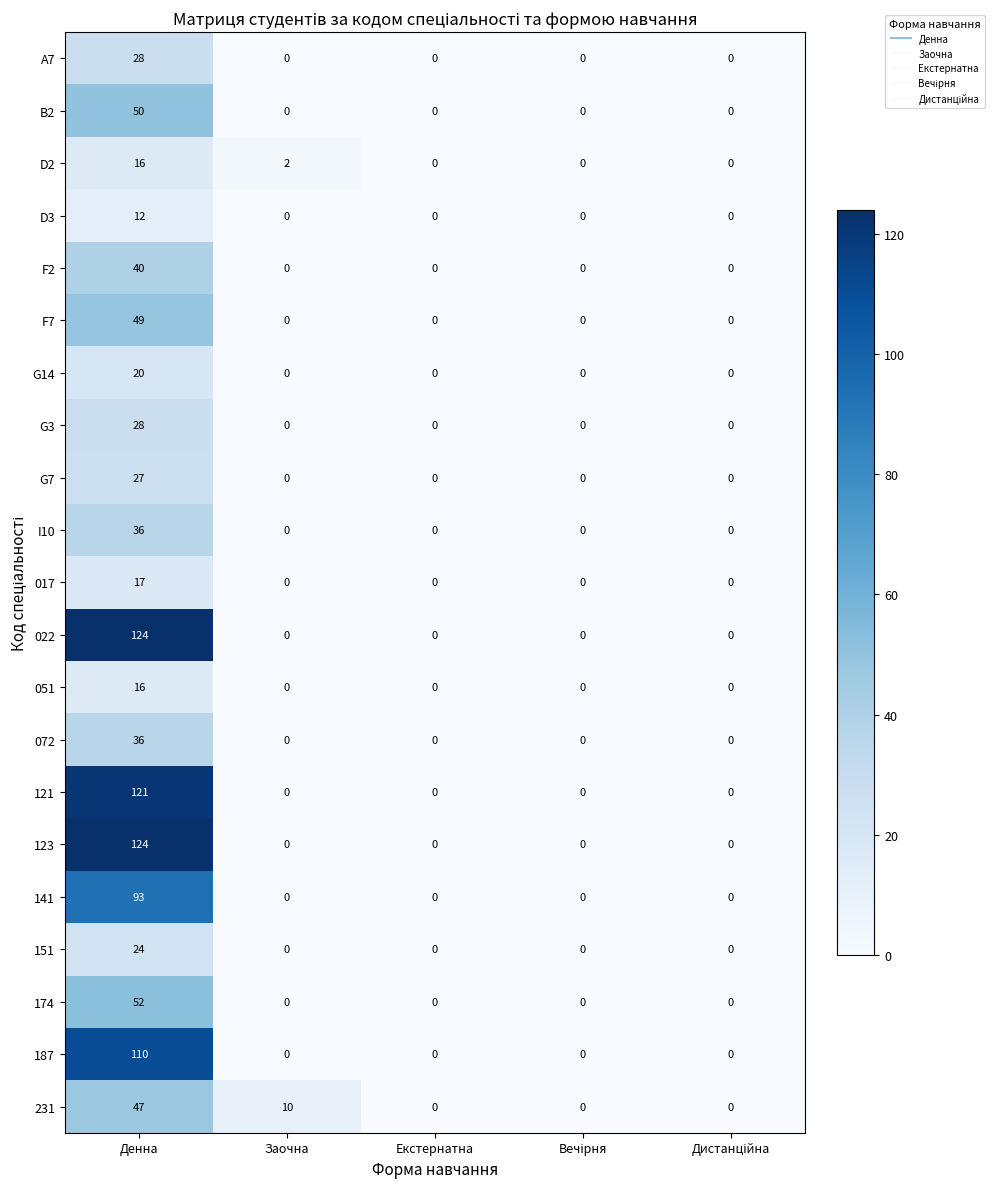

What is the difference between the highest and lowest values at Заочна?

10